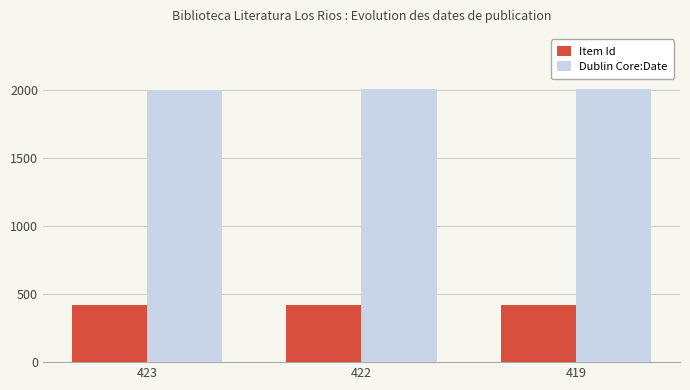

What is the greatest value displayed?

2009